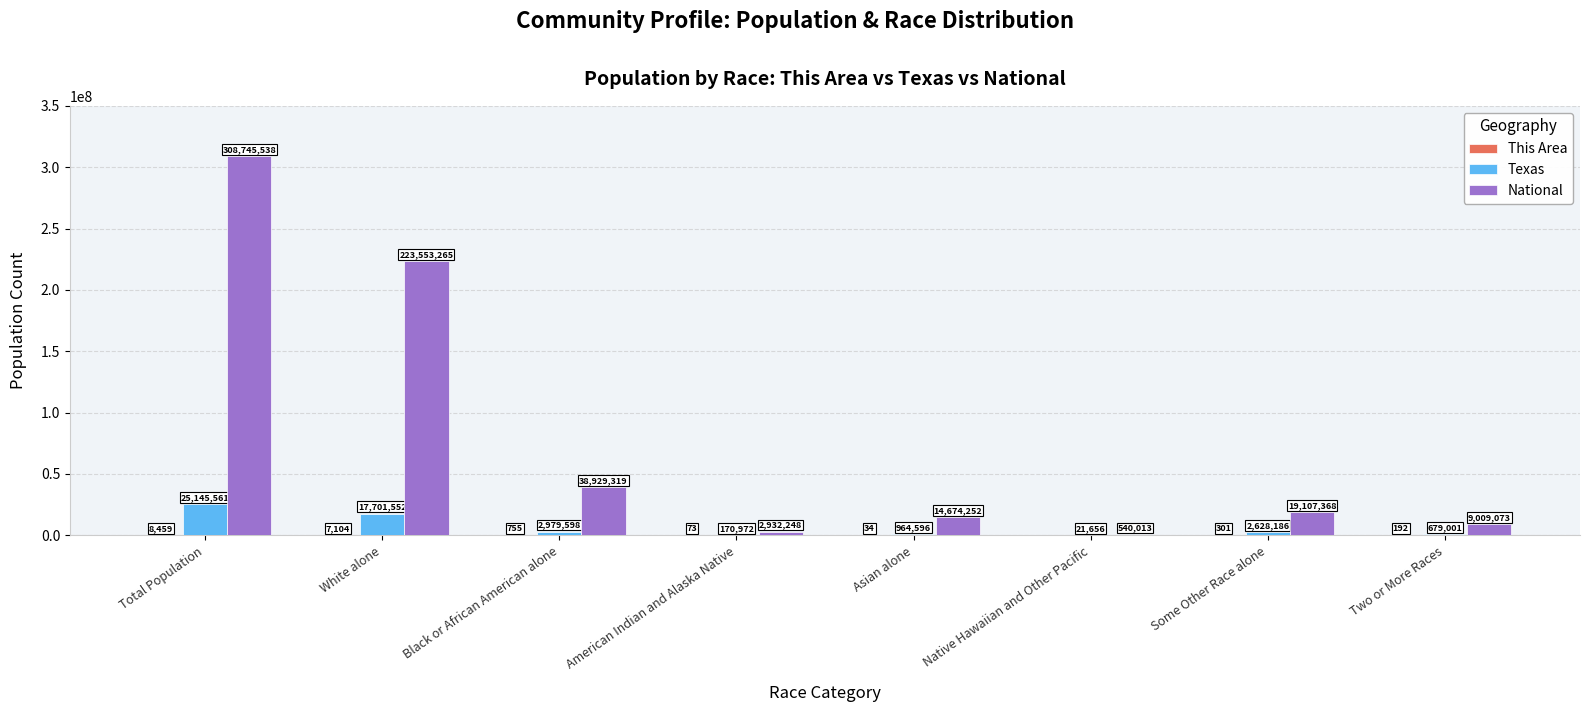

Which category has the highest value across all series?

Total Population